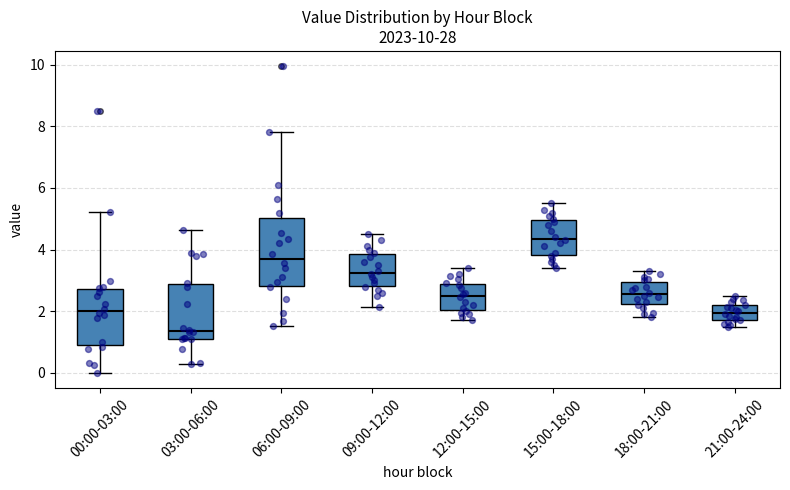

Reading left to right, transcribe this box plot: for each box, give where its median line is, the range the box spans, and where its two whiskers end, as read against the y-axis. The values are not printed on the chart, so give them approximately, as read against the axis.

00:00-03:00: median 2.0, box 0.8 to 2.8, whiskers 0.0 to 5.2
03:00-06:00: median 1.4, box 1.2 to 2.8, whiskers 0.4 to 4.6
06:00-09:00: median 3.8, box 2.8 to 5.0, whiskers 1.6 to 7.8
09:00-12:00: median 3.2, box 2.8 to 3.8, whiskers 2.2 to 4.6
12:00-15:00: median 2.6, box 2.0 to 2.8, whiskers 1.8 to 3.4
15:00-18:00: median 4.4, box 3.8 to 5.0, whiskers 3.4 to 5.6
18:00-21:00: median 2.6, box 2.2 to 3.0, whiskers 1.8 to 3.4
21:00-24:00: median 2.0, box 1.8 to 2.2, whiskers 1.6 to 2.6